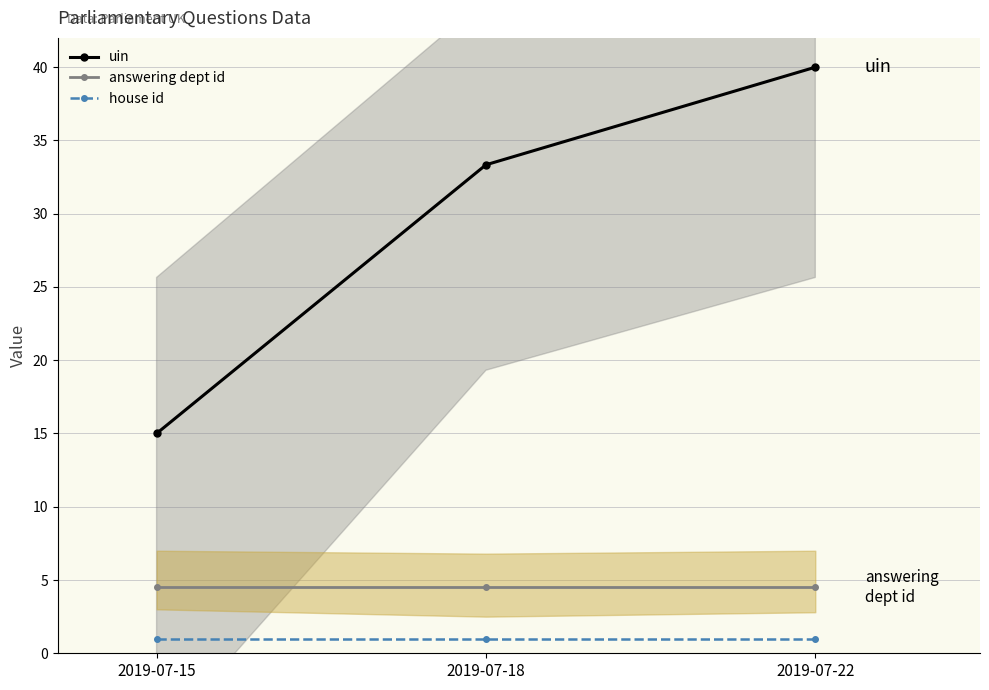

What is the maximum value shown in the chart?

40.0